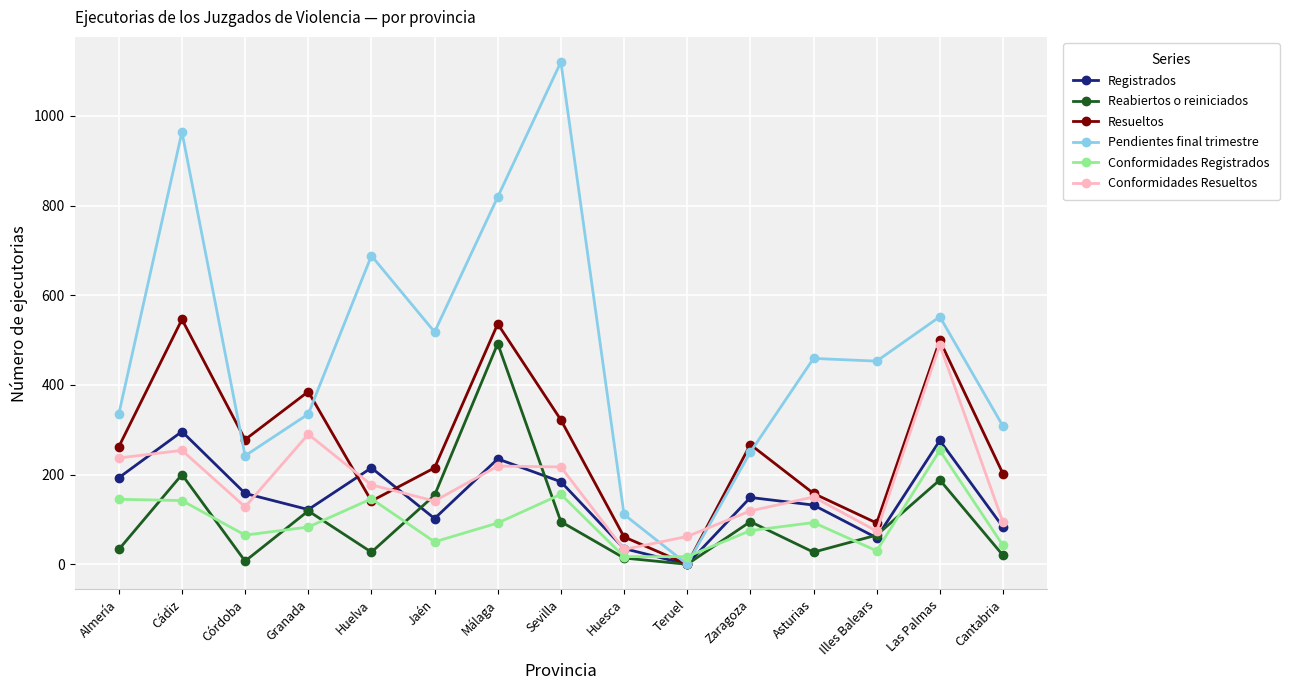

True or false: Resueltos has a value of 53 at Asturias.

False